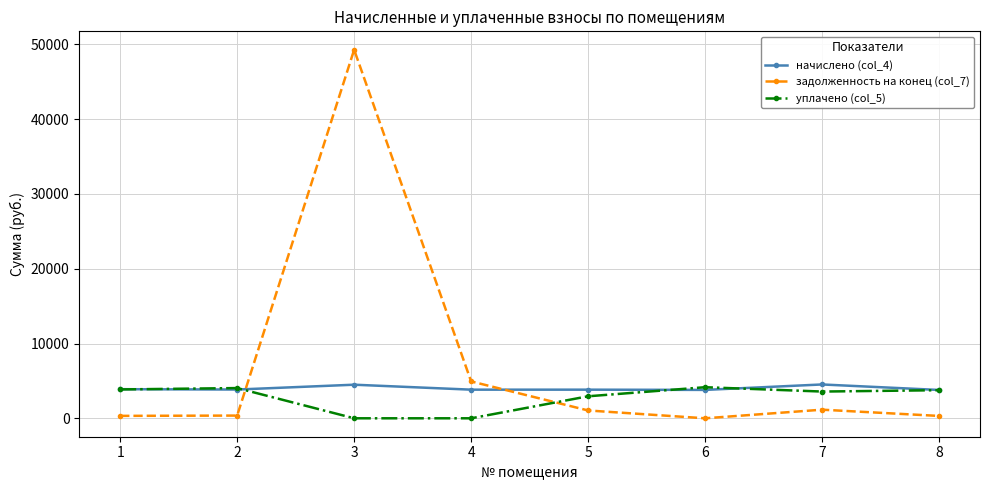

What is the difference between the second highest and second lowest values in the задолженность на конец (col_7) series?

4615.0